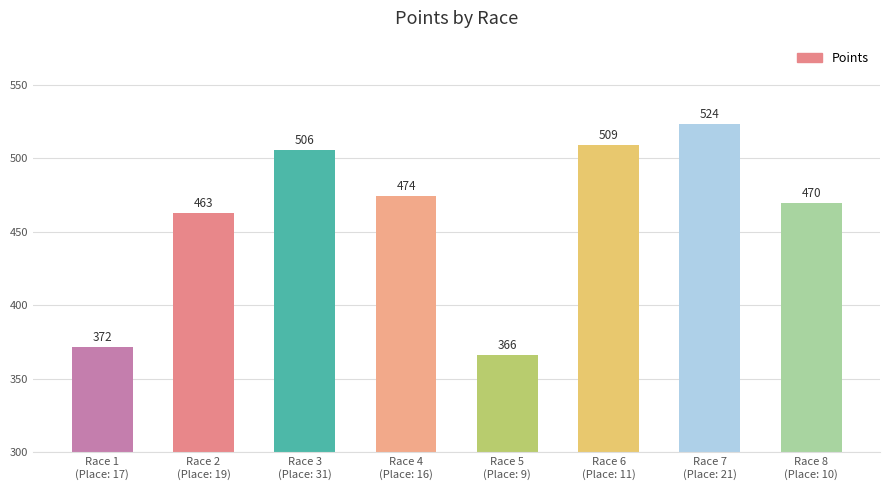

Rank the categories by value from highest to lowest.

Race 7
(Place: 21), Race 6
(Place: 11), Race 3
(Place: 31), Race 4
(Place: 16), Race 8
(Place: 10), Race 2
(Place: 19), Race 1
(Place: 17), Race 5
(Place: 9)